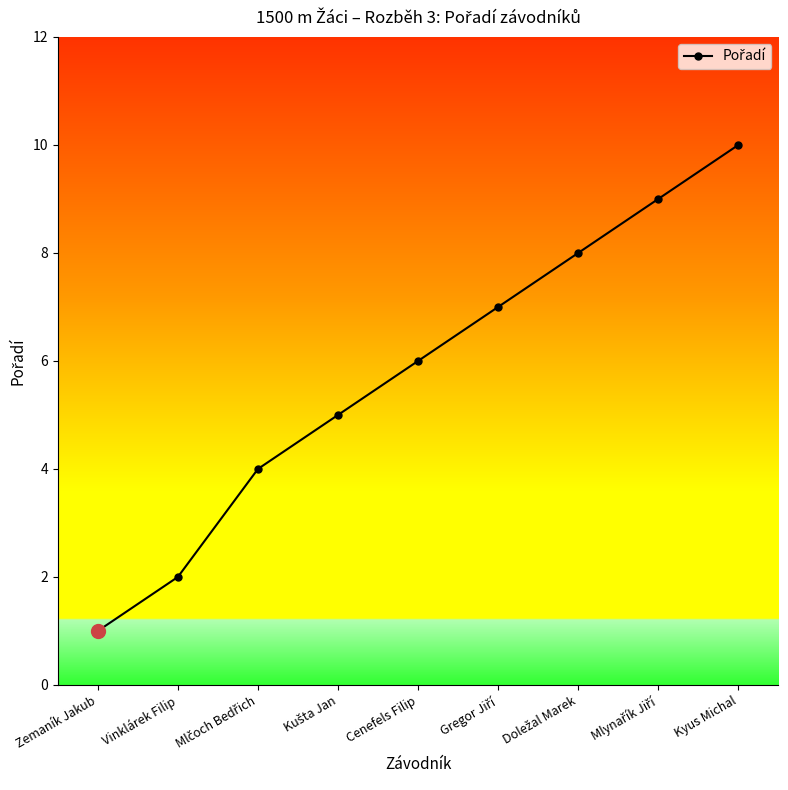

What is the difference between the maximum and second lowest values?

8